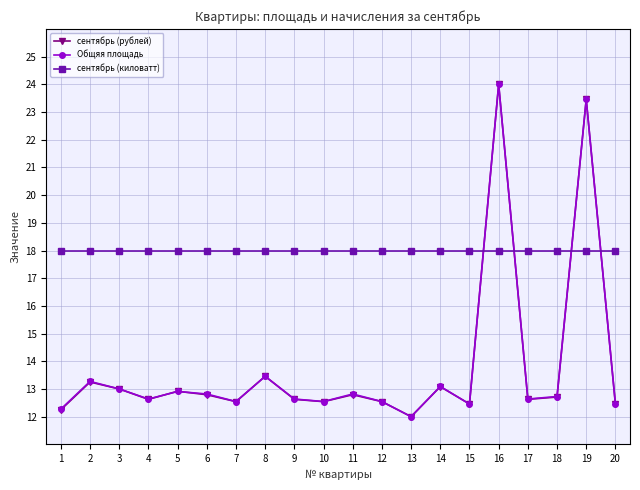

What is the value of the Общяя площадь point at the 5th from the left?

12.9